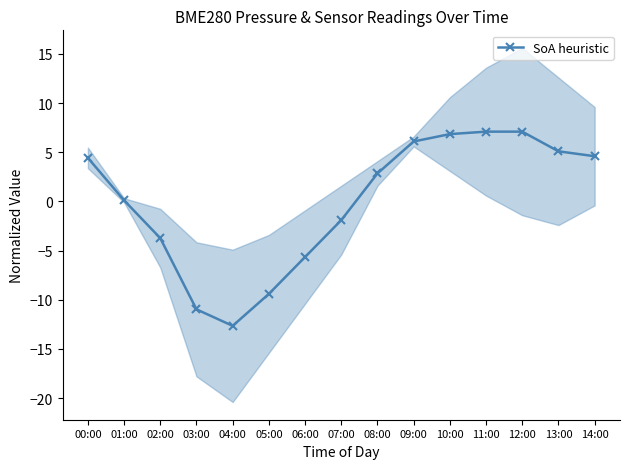

How many values are below 2?

7